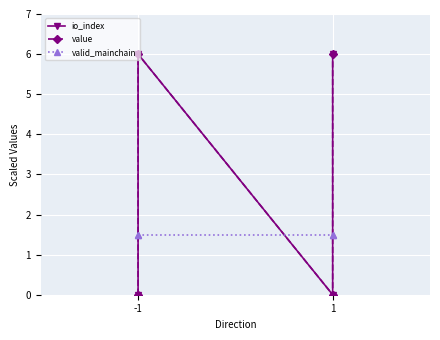

What is the value of the io_index point at the 4th from the left?

6.0